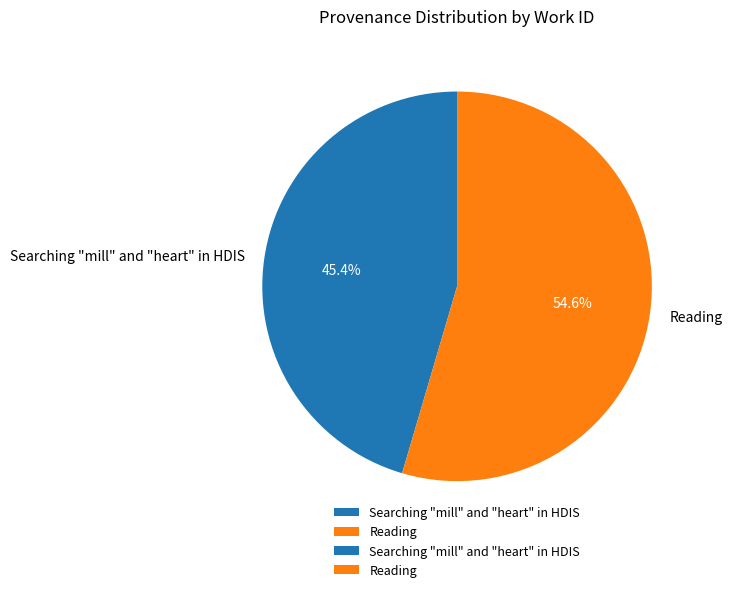

Which slice is the smallest?

Searching "mill" and "heart" in HDIS